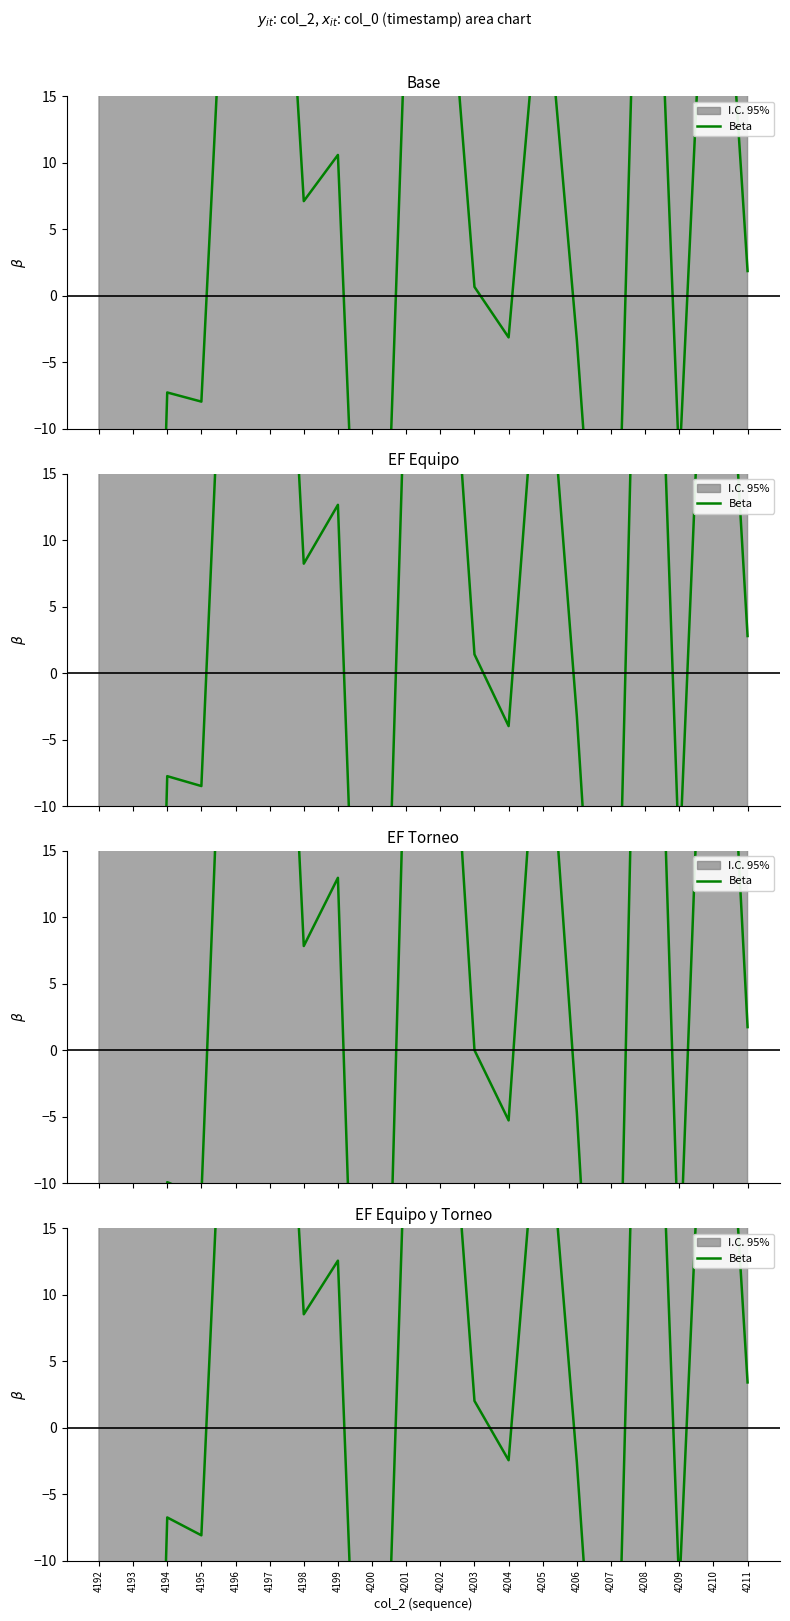

What is the value of the 18th point from the left?

-12.2